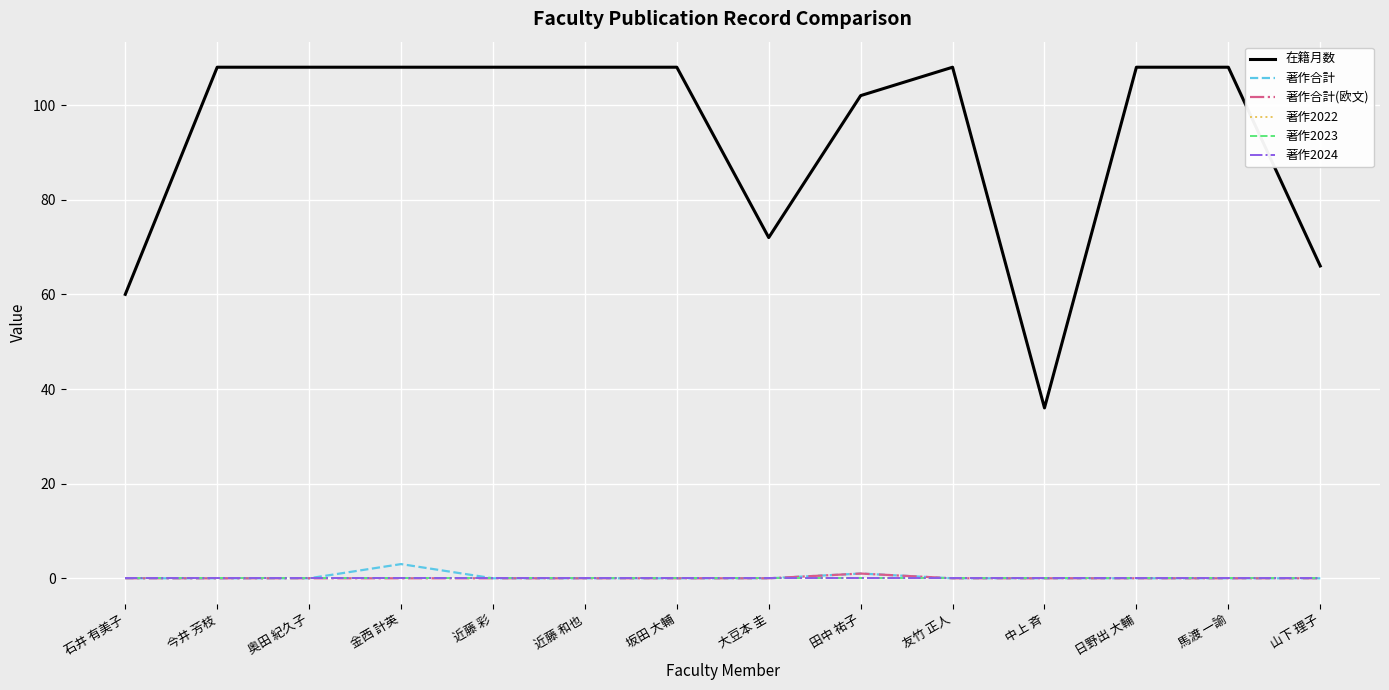

Rank the series at 日野出 大輔 from lowest to highest value.

著作合計, 著作合計(欧文), 著作2022, 著作2023, 著作2024, 在籍月数